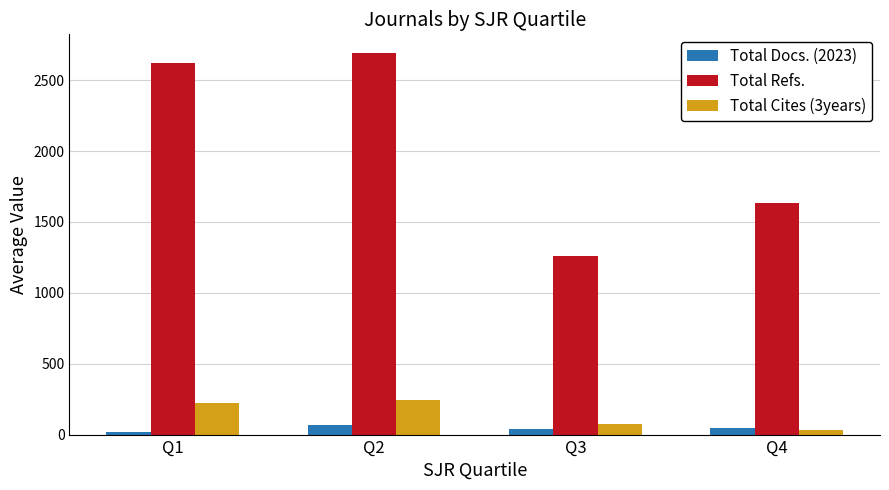

Is it true that Total Cites (3years) equals 241.7 at Q2?

True